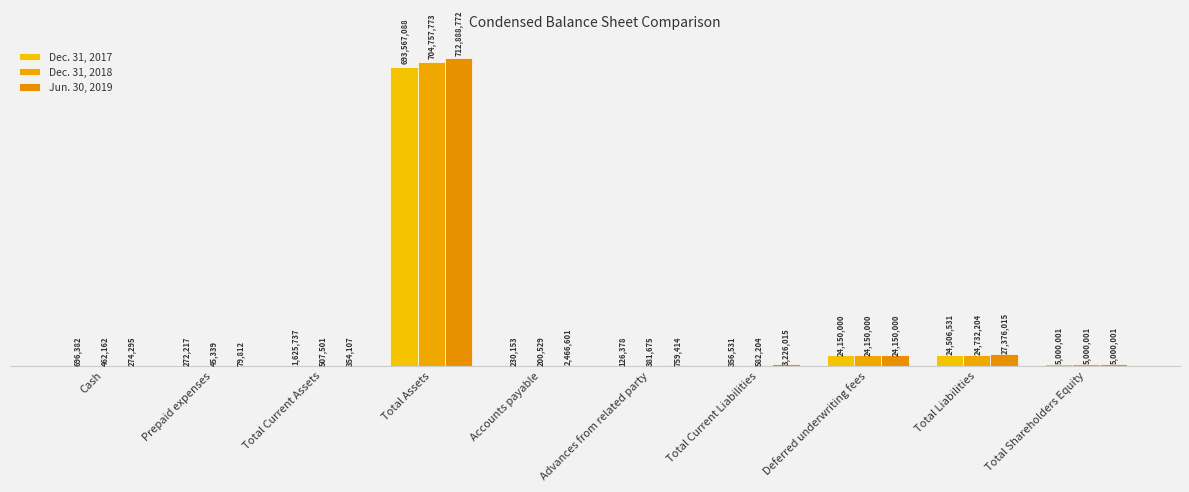

Rank the categories by Dec. 31, 2017 value from lowest to highest.

Advances from related party, Accounts payable, Prepaid expenses, Total Current Liabilities, Cash, Total Current Assets, Total Shareholders Equity, Deferred underwriting fees, Total Liabilities, Total Assets